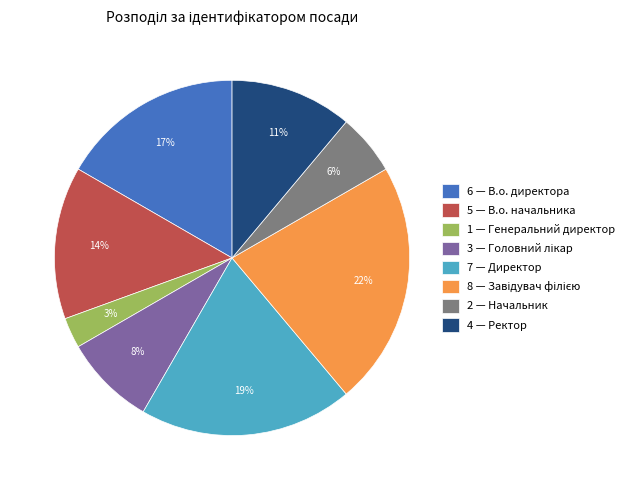

Which has a higher value, 4 — Ректор or 7 — Директор?

7 — Директор